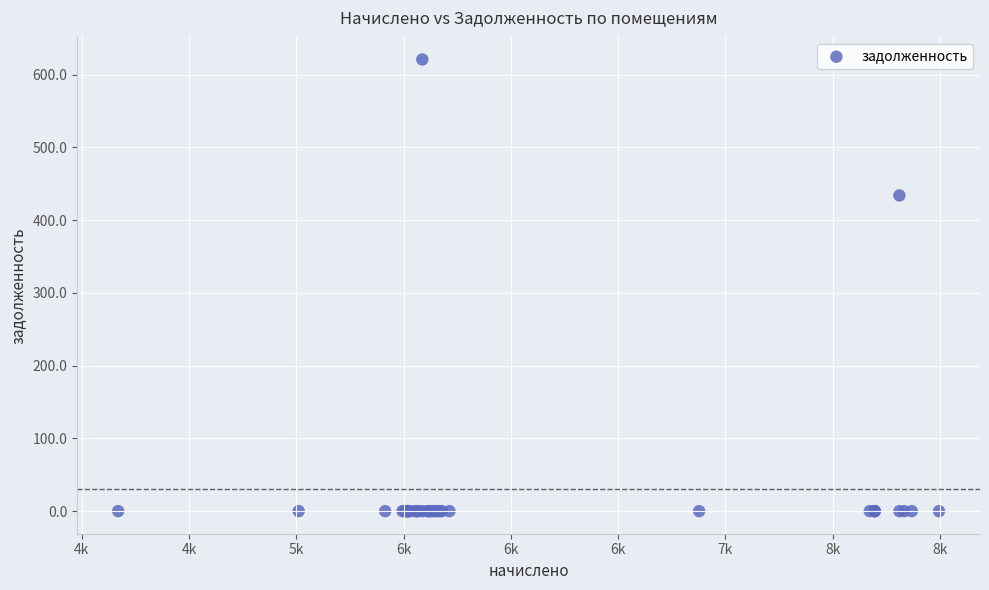

What Y value in the scatter plot is closest to 310?

433.9